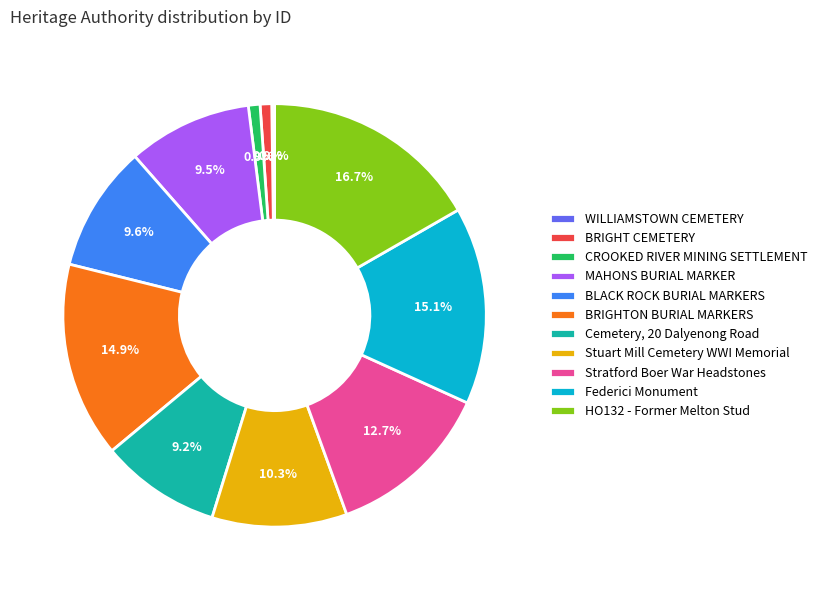

Is BRIGHTON BURIAL MARKERS the majority of the pie?

No